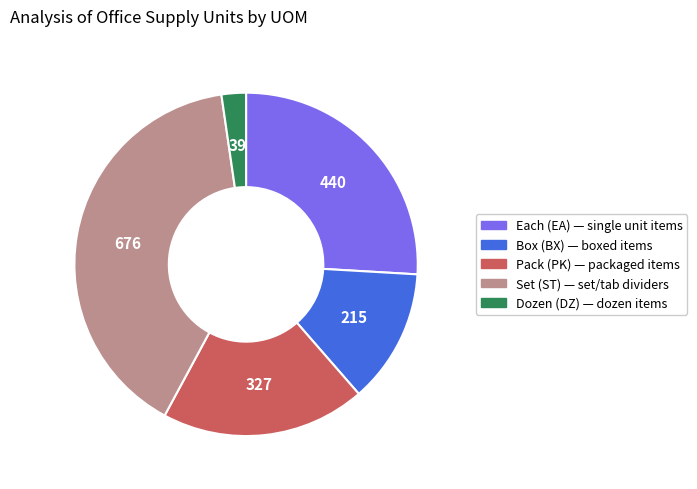

Is there a majority slice in this chart?

No